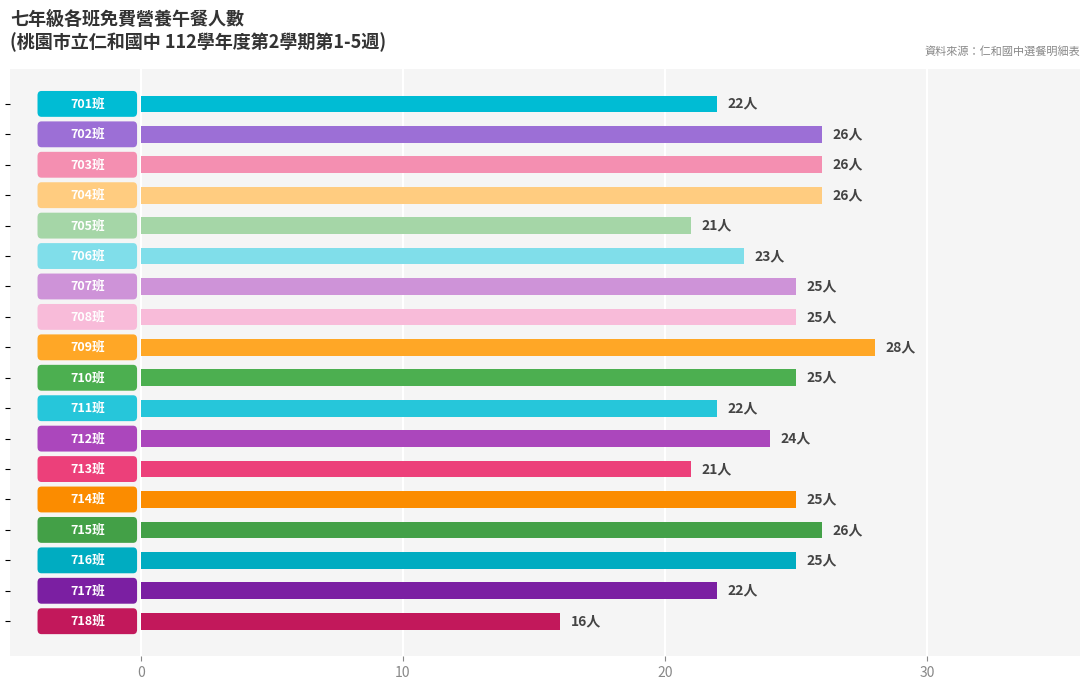

What is the sum of all values?

428